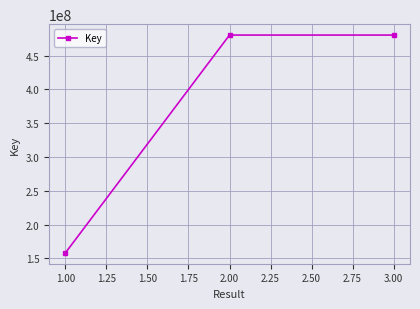

What is the label of the 1st point from the right?

3.00